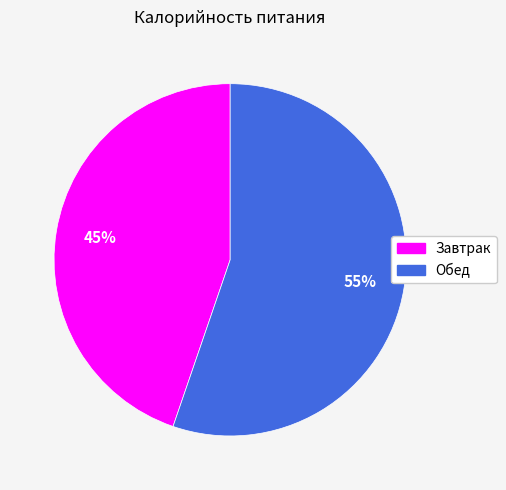

To the nearest percent, what percentage of the pie is Завтрак?

45%